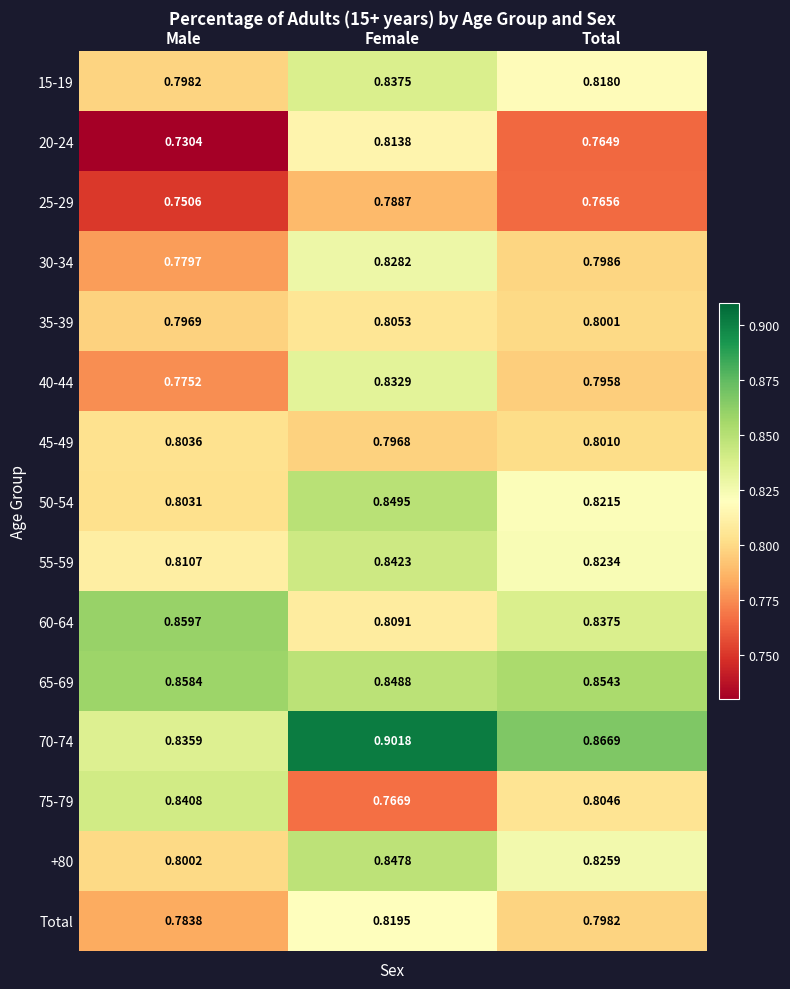

At Male, list the series in order from largest to smallest.

60-64, 65-69, 75-79, 70-74, 55-59, 45-49, 50-54, +80, 15-19, 35-39, Total, 30-34, 40-44, 25-29, 20-24